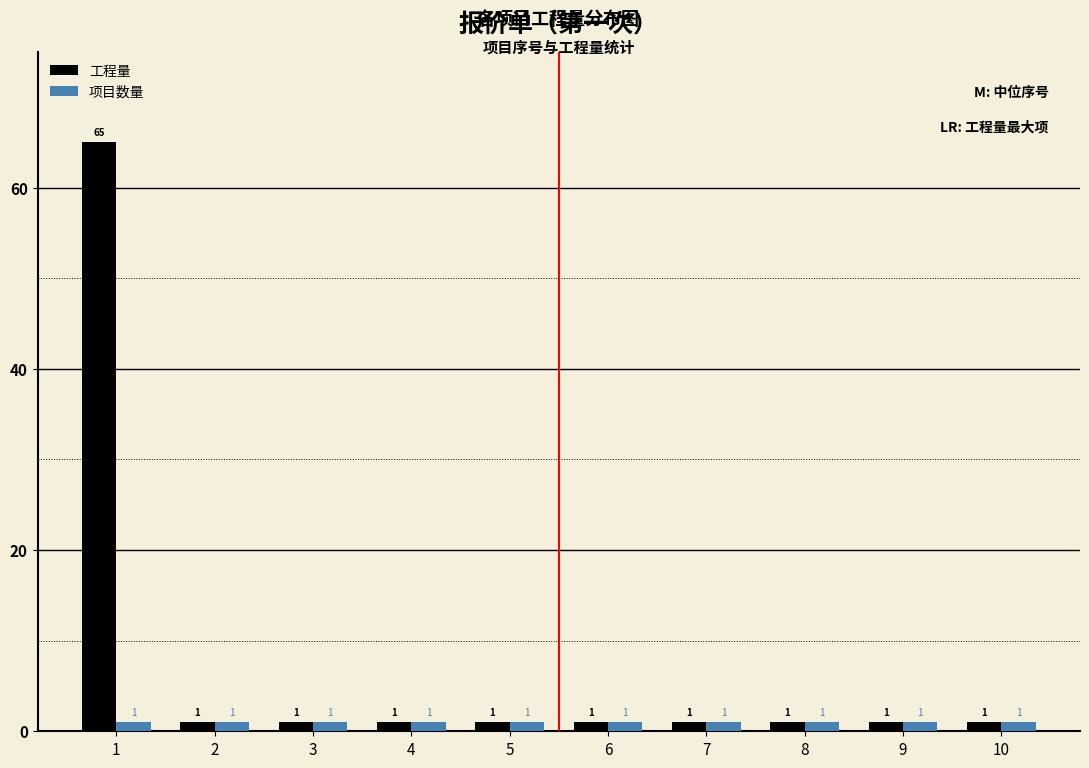

Reading right to left, transcribe all the data shown in this chart.

工程量: 1	1	1	1	1	1	1	1	1	65
项目数量: 1	1	1	1	1	1	1	1	1	1